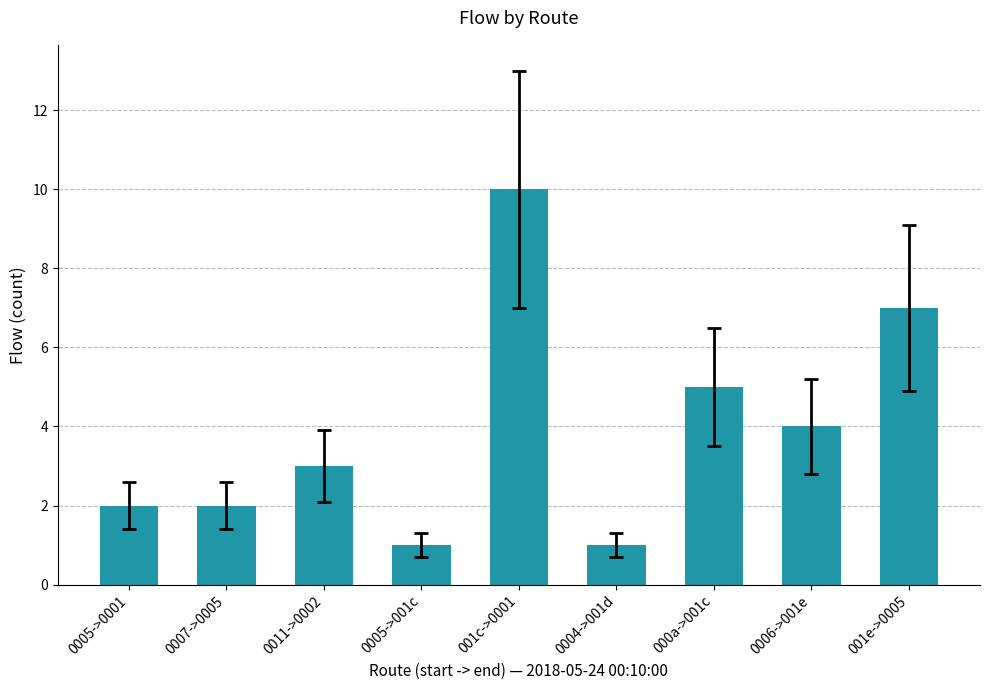

Which label corresponds to the largest value in the chart?

001c->0001